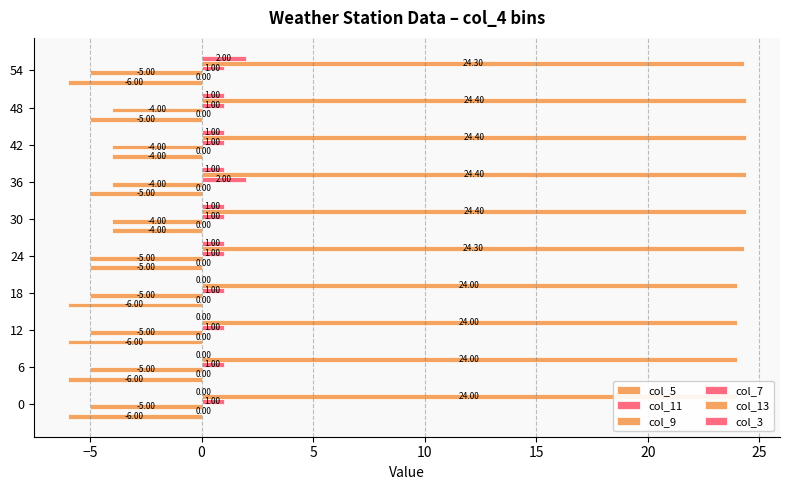

At how many categories does at least one series exceed -5?

10